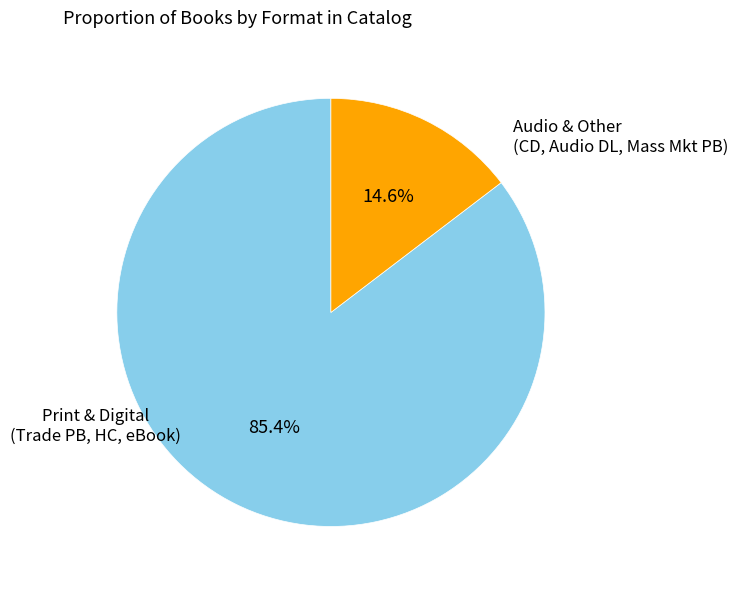

Does any single category account for the majority?

Yes